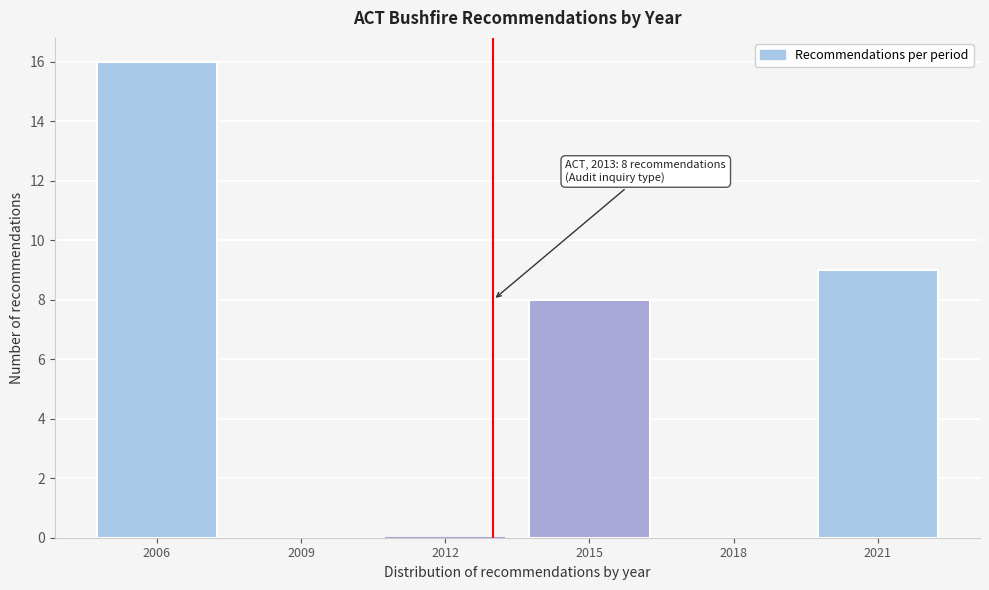

Reading left to right, list all the values displayed in this chart.

2006=16	2009=0	2012=0	2015=8	2018=0	2021=9